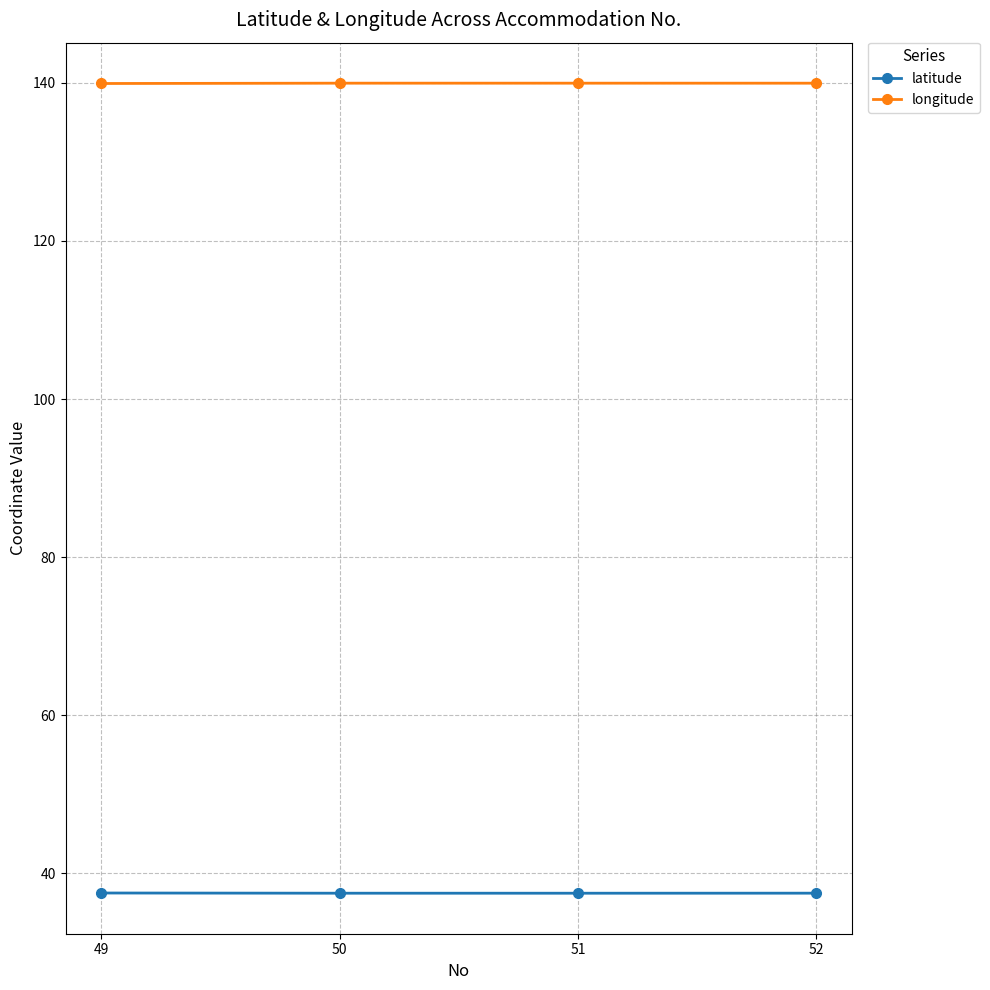

The value of latitude at 50 is 37.5. True or false?

True